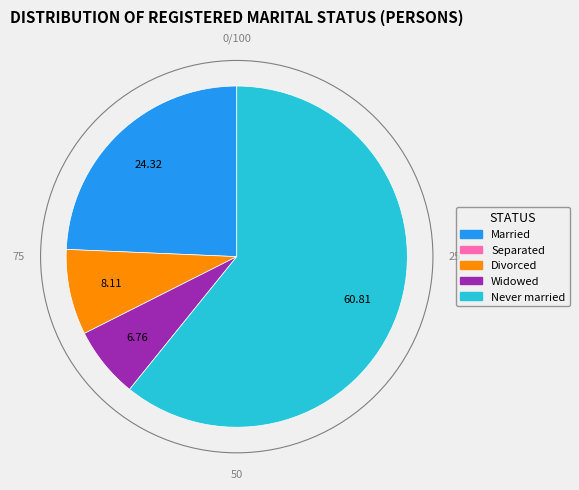

Does any single category account for the majority?

Yes